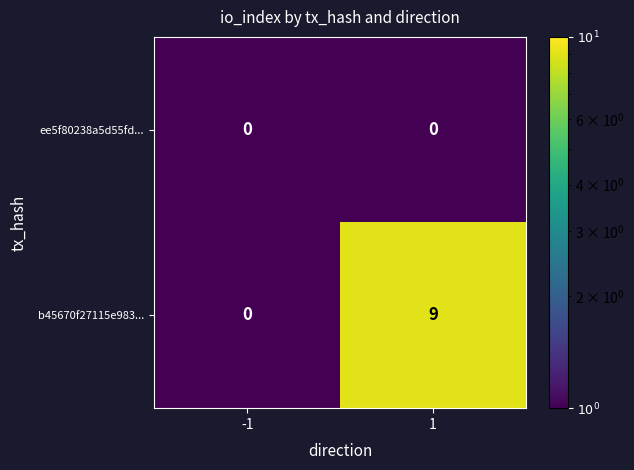

List the series in order of their overall mean, highest first.

b45670f27115e983..., ee5f80238a5d55fd...